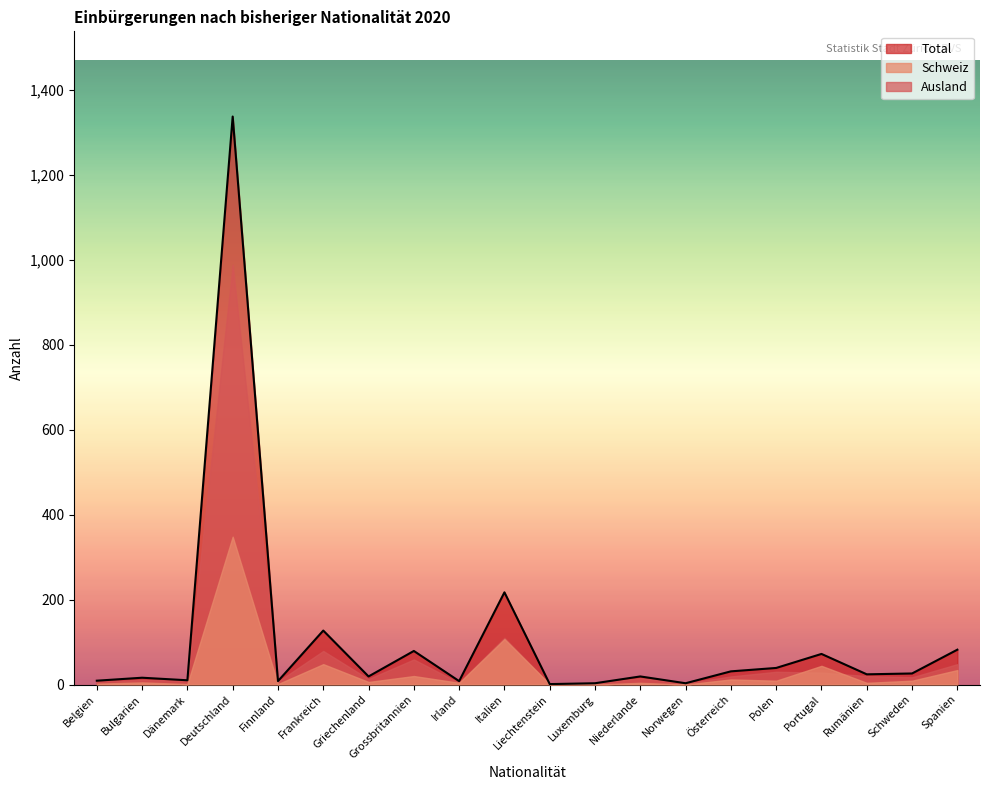

Is the value of Total at Italien greater than the value of Ausland at Schweden?

Yes